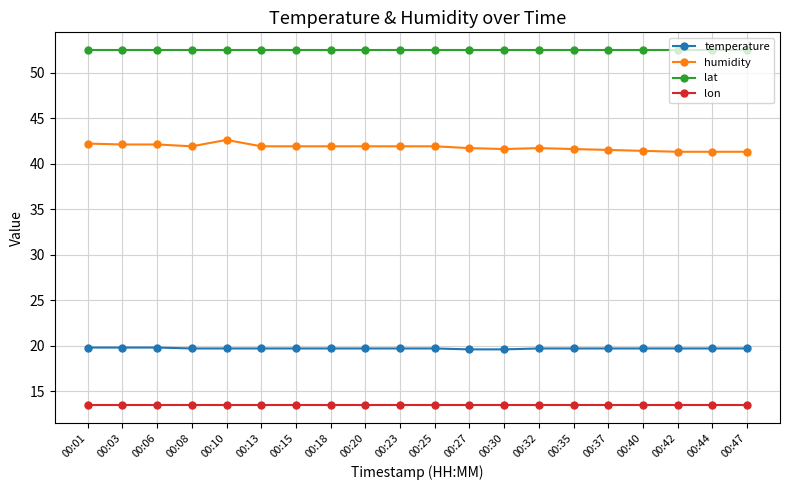

The value of lon at 00:47 is 5.2. True or false?

False